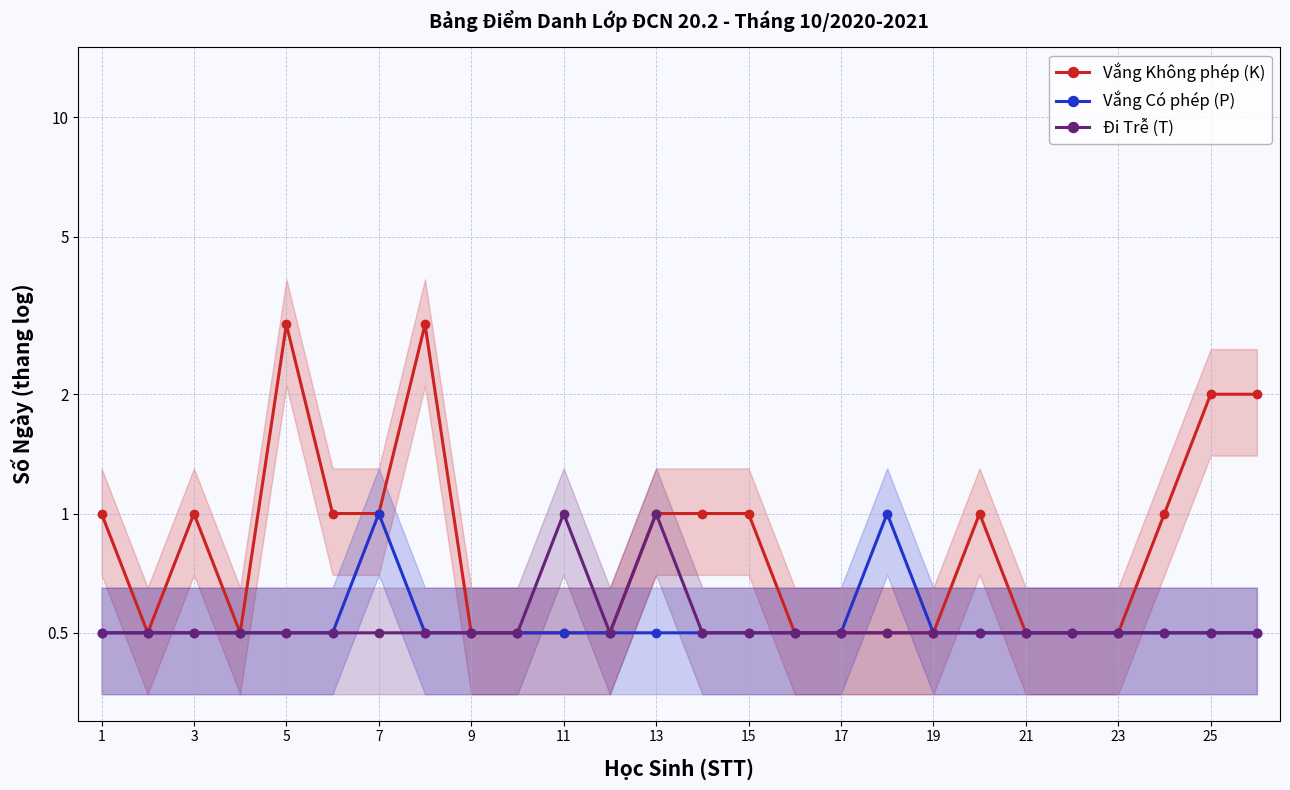

The Vắng Không phép (K) series shows 1.5 at 15. True or false?

False